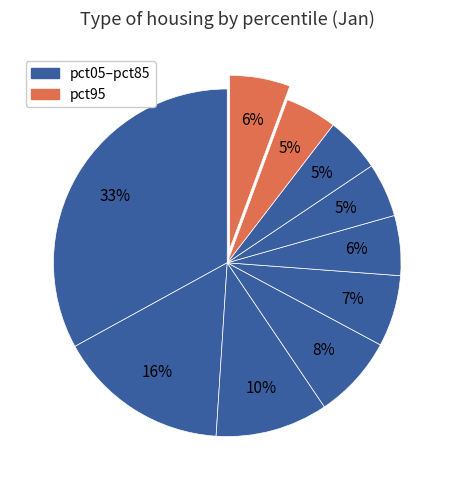

Count the number of slices in the pie.

10